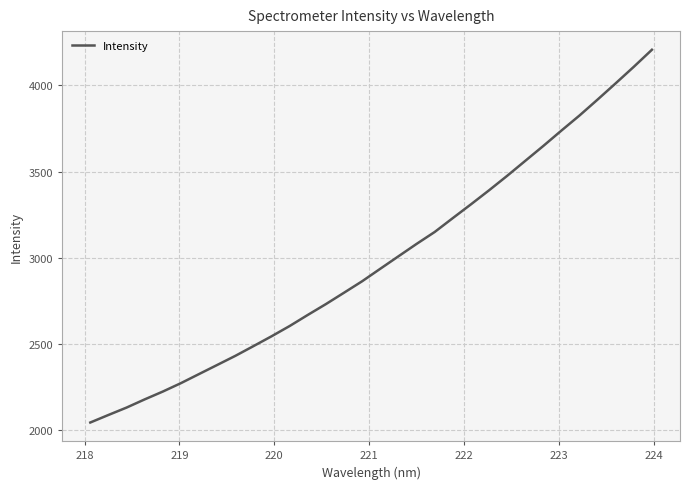

What is the greatest value displayed?

4205.6